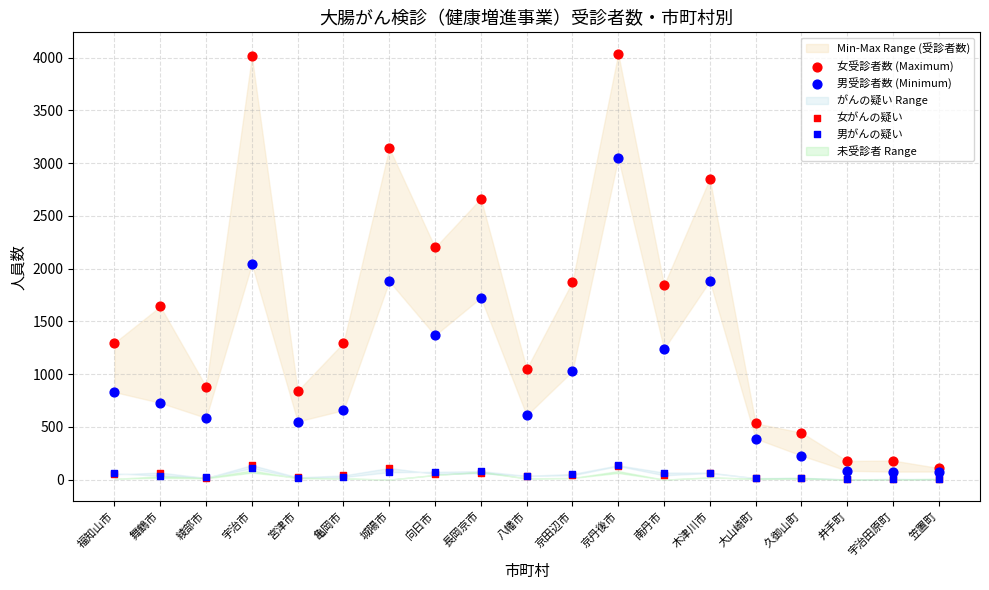

Which series contains the highest Y value?

女受診者数 (Maximum)